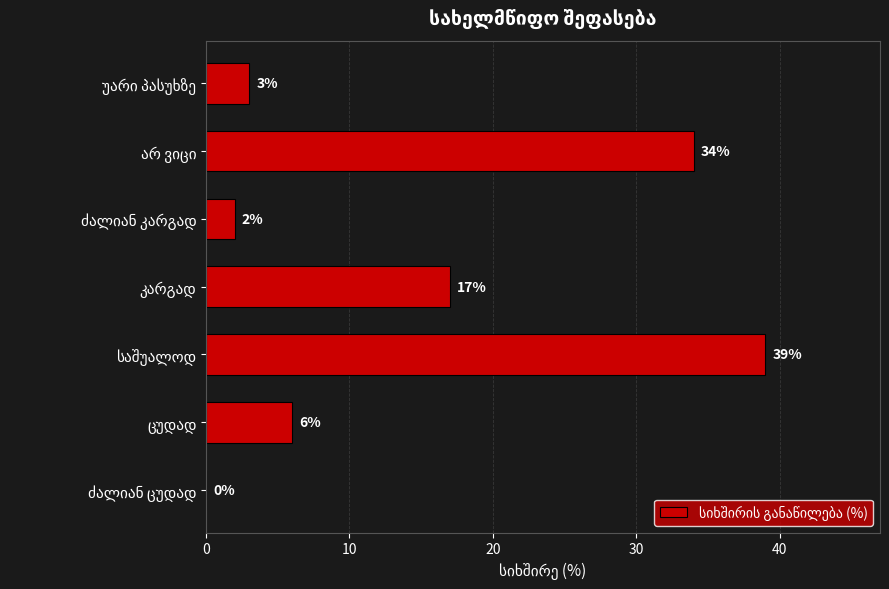

What is the greatest value displayed?

39